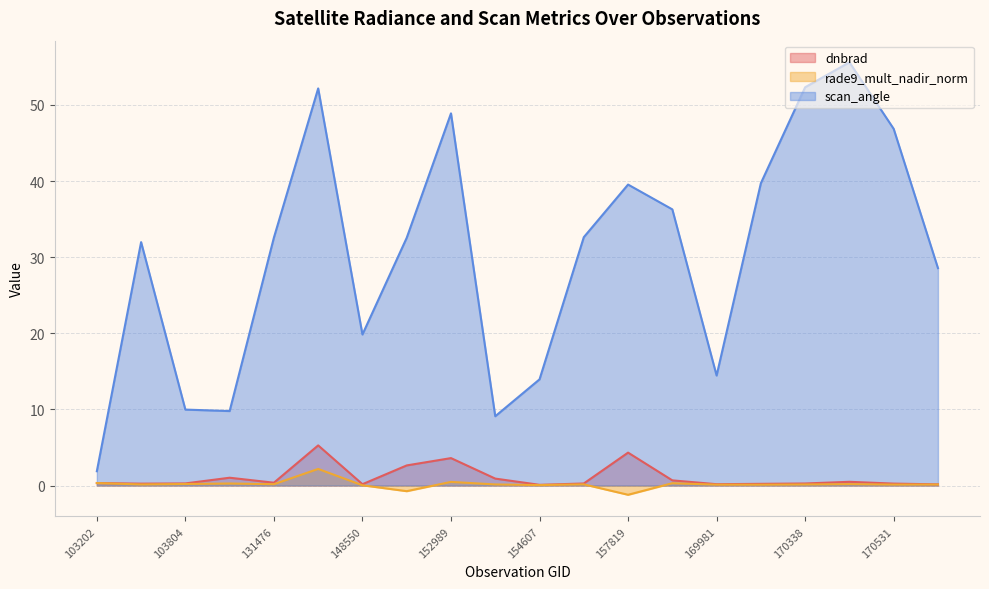

Reading left to right, list all the values displayed in this chart.

dnbrad: 0.3	0.2	0.3	1.0	0.4	5.3	0.2	2.6	3.6	0.9	0.1	0.3	4.3	0.7	0.2	0.2	0.3	0.5	0.3	0.2
rade9_mult_nadir_norm: 0.3	0.1	0.2	0.3	0.2	2.2	0.0	-0.7	0.5	0.1	0.1	0.2	-1.2	0.3	0.1	0.1	0.1	0.2	0.1	0.1
scan_angle: 1.9	32.0	10.0	9.8	32.6	52.2	19.8	32.5	48.9	9.1	13.9	32.6	39.5	36.3	14.5	39.7	52.3	55.6	46.9	28.6